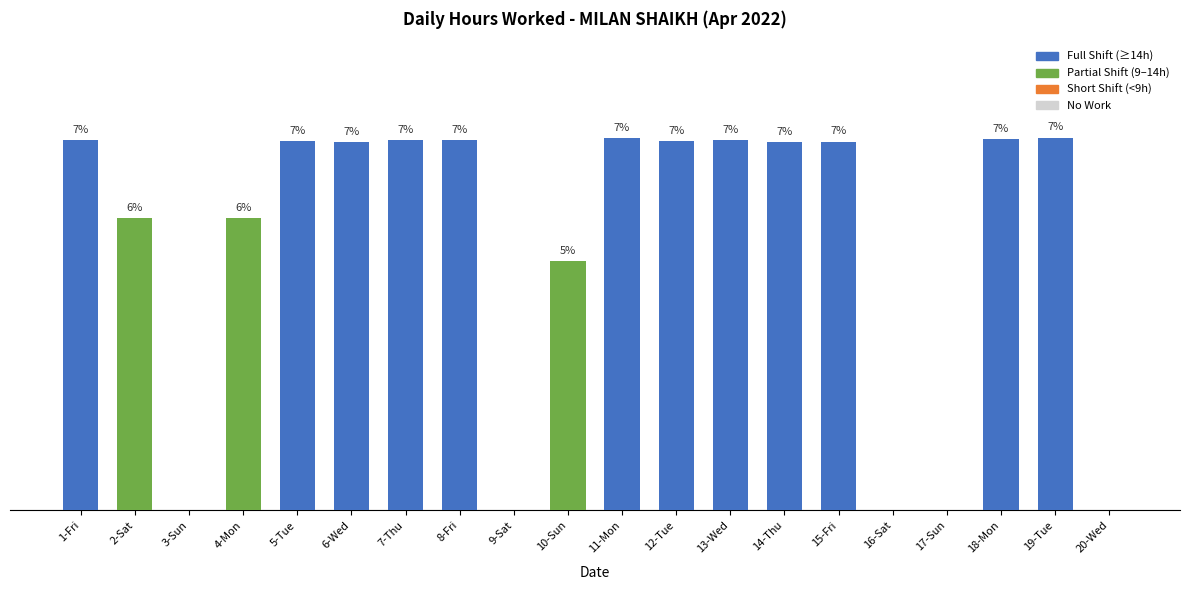

The chart shows a value of 14.2 at 5-Tue. True or false?

True